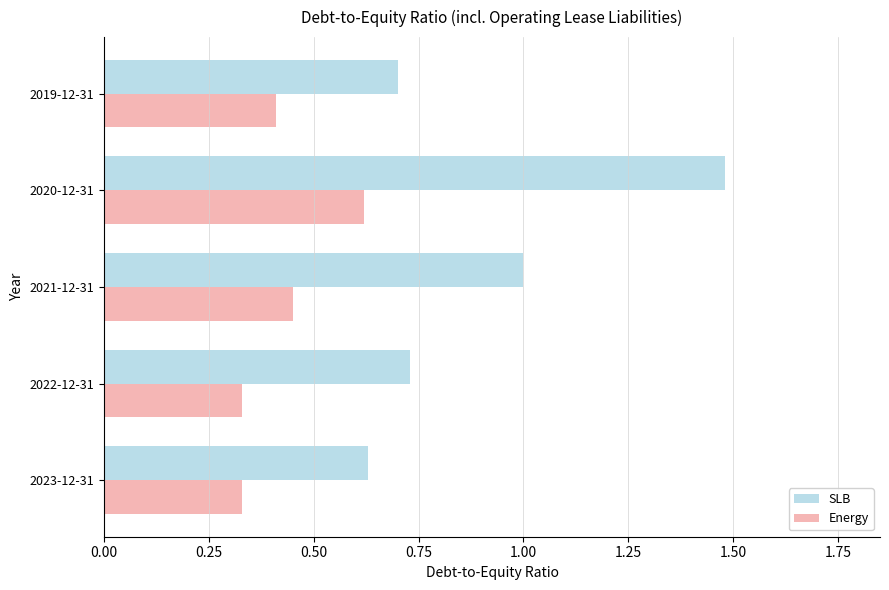

At which category is the sum across all series the highest?

2020-12-31